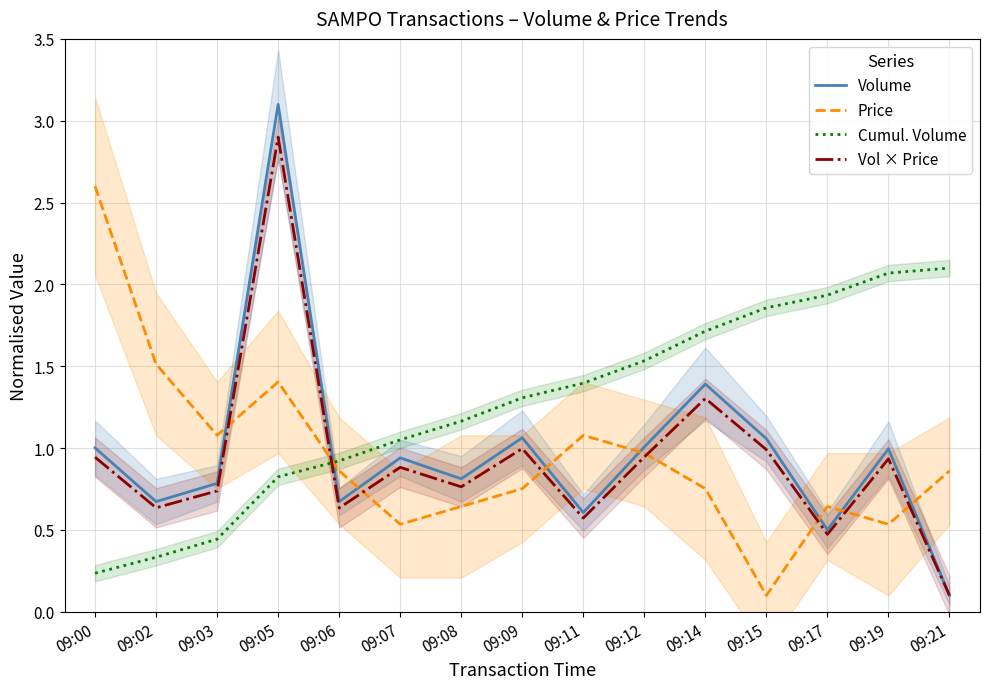

Rank the series at 09:12 from highest to lowest value.

Cumul. Volume, Volume, Price, Vol × Price